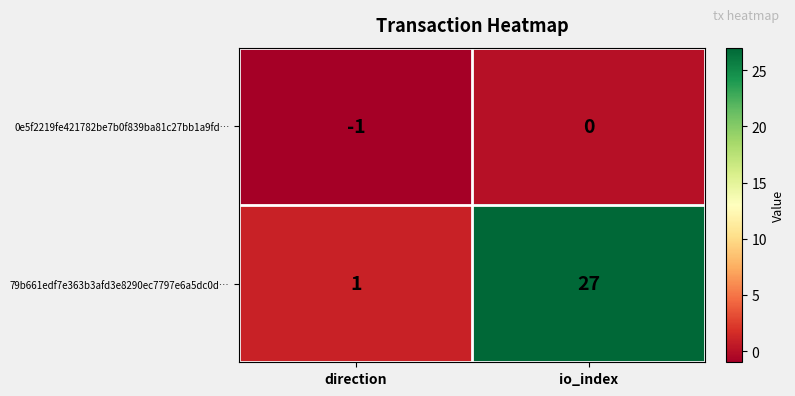

What is the smallest value displayed?

-1